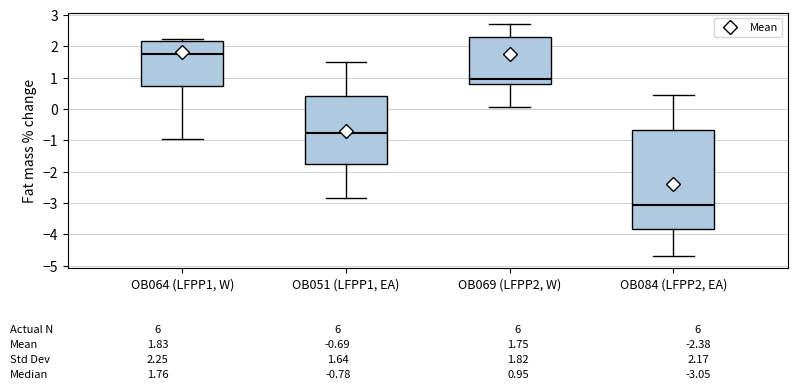

Which box is the tallest, from its lower edge to its upper edge?

OB084 (LFPP2, EA)